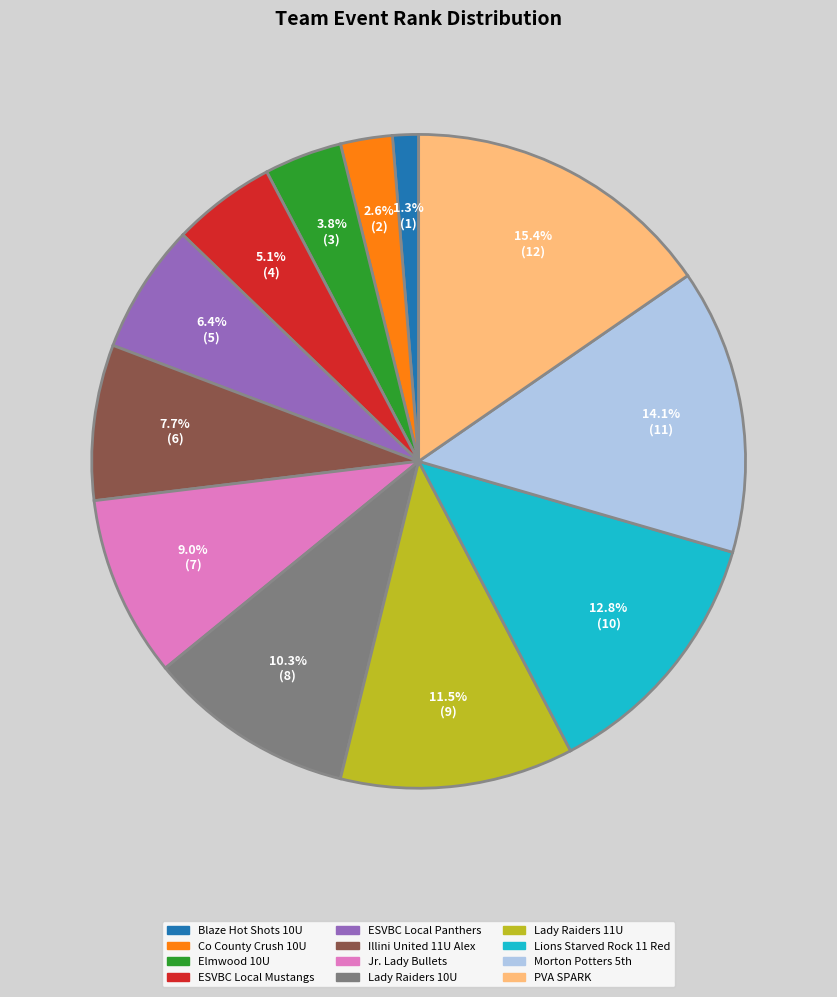

The ESVBC Local Panthers slice represents 6% of the pie. True or false?

True